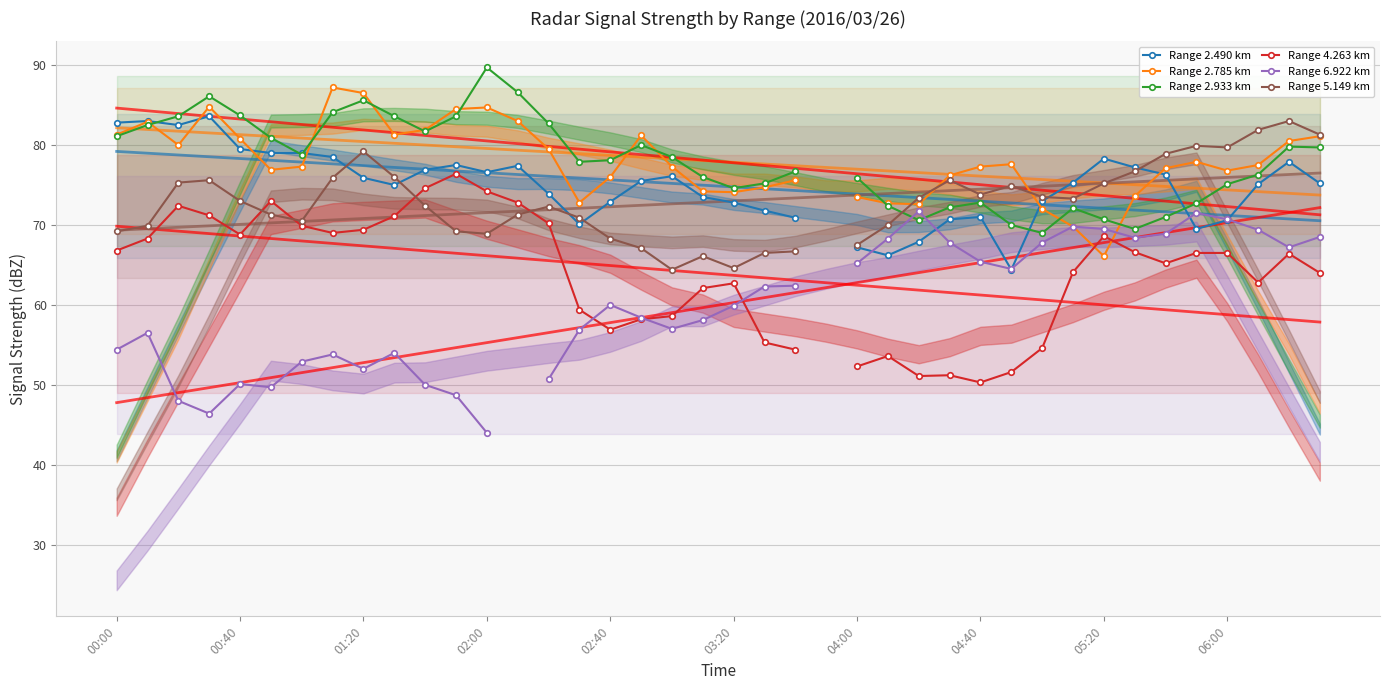

True or false: Range 6.922 km has a value of 44.0 at 02:00.

True